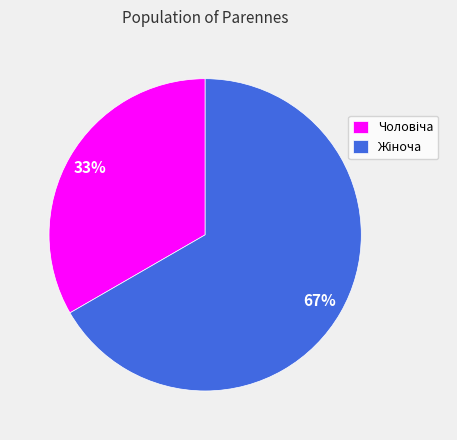

Does any single category account for the majority?

Yes